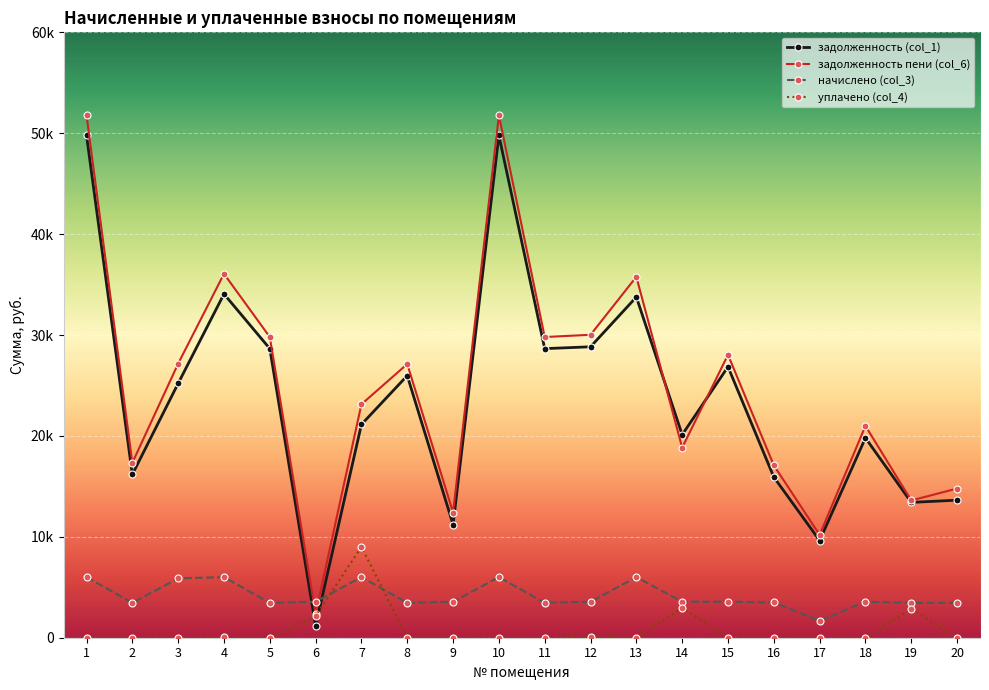

Rank the series at 7 from lowest to highest value.

начислено (col_3), уплачено (col_4), задолженность (col_1), задолженность пени (col_6)